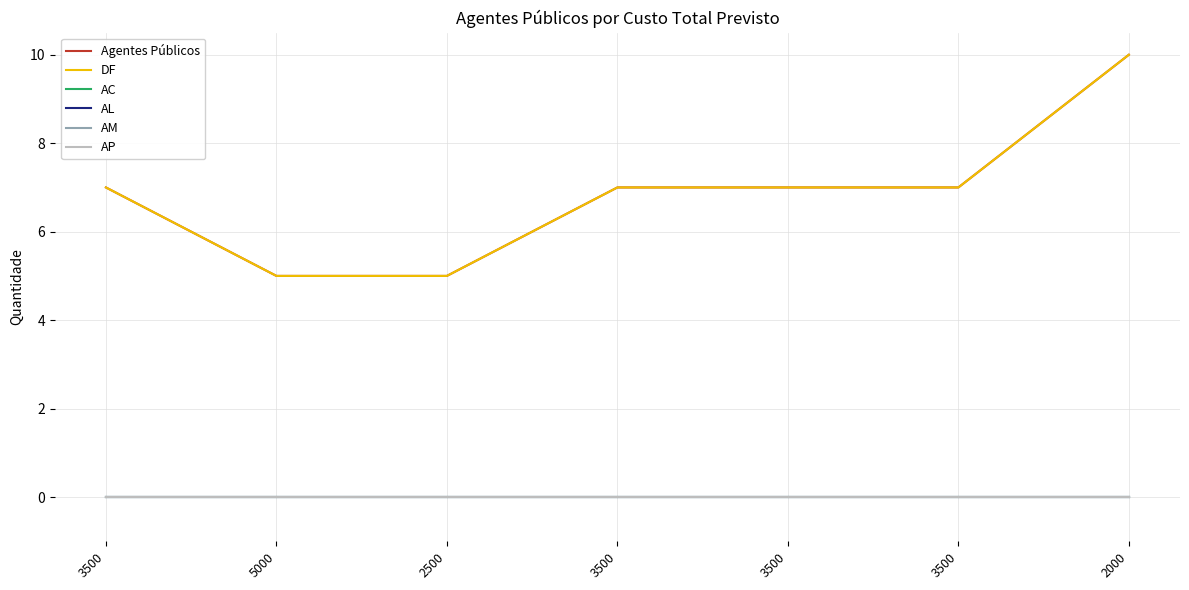

Where is AM nearest to the value 0?

3500